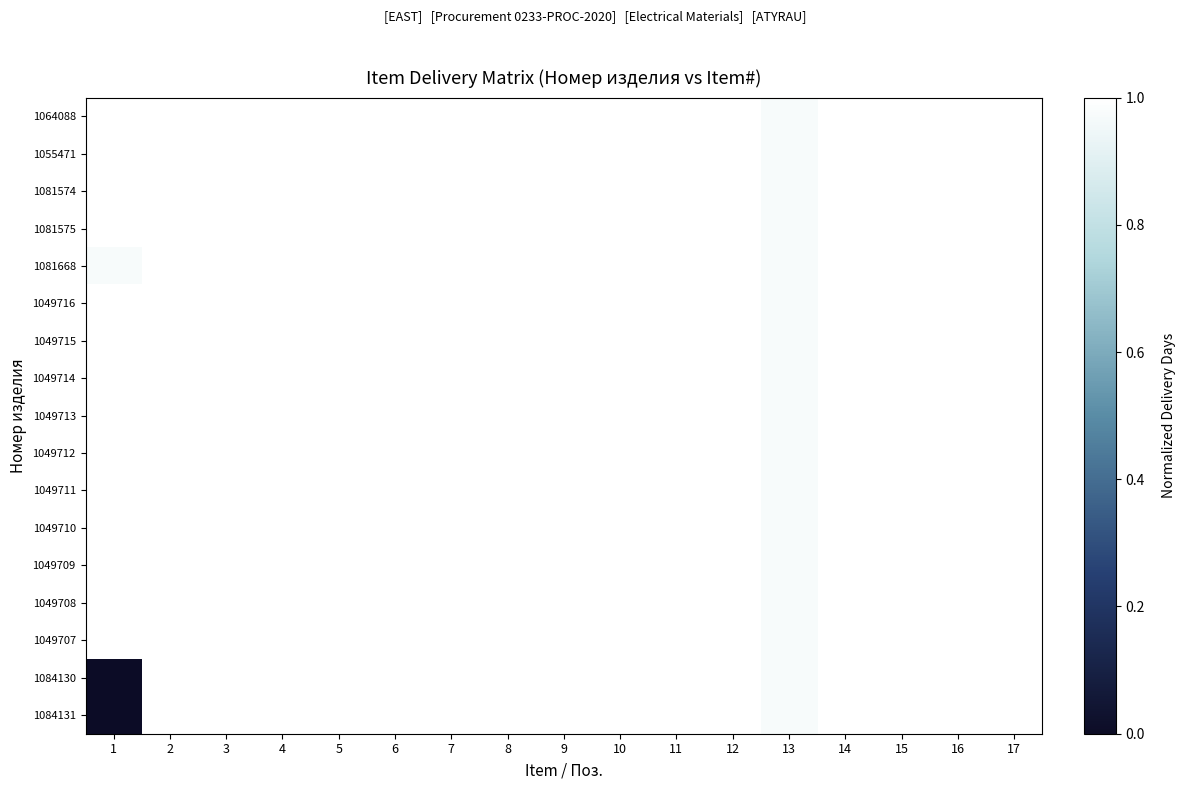

At 14, list the series in order from largest to smallest.

1084131, 1084130, 1049707, 1049708, 1049709, 1049710, 1049711, 1049712, 1049713, 1049714, 1049715, 1049716, 1081668, 1081575, 1081574, 1055471, 1064088